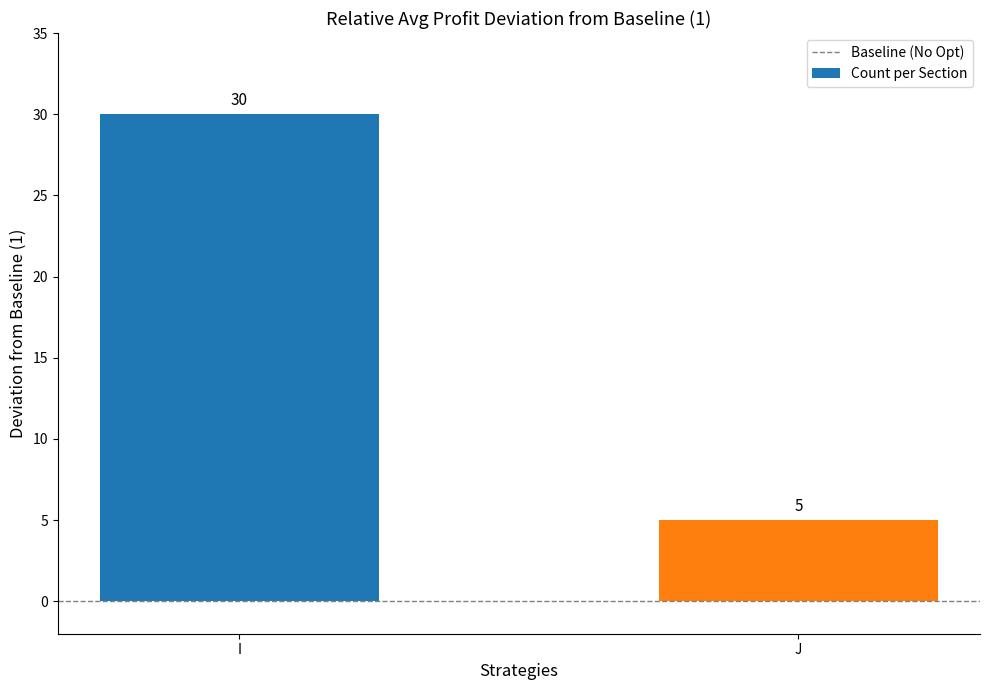

What is the sum of all values?

35